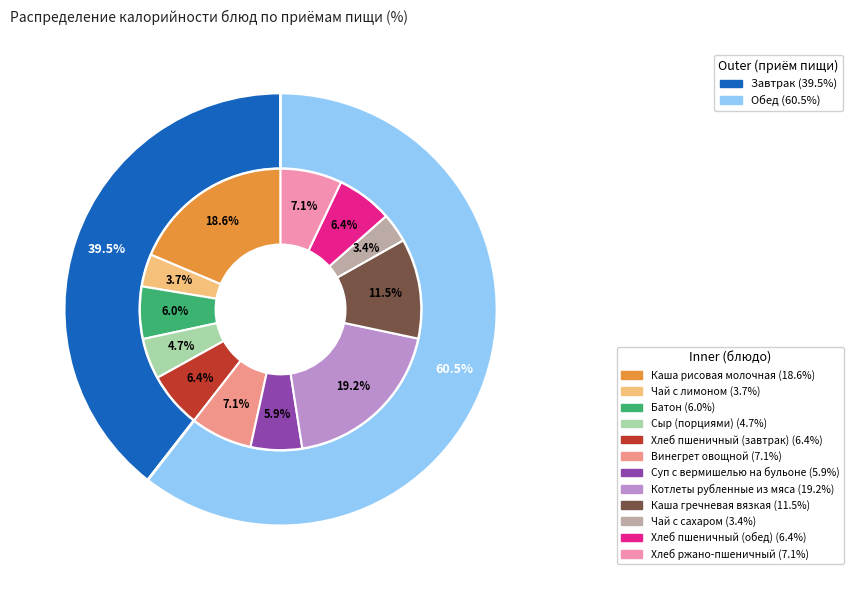

What portion of the pie excludes Чай с лимоном?

96.3%